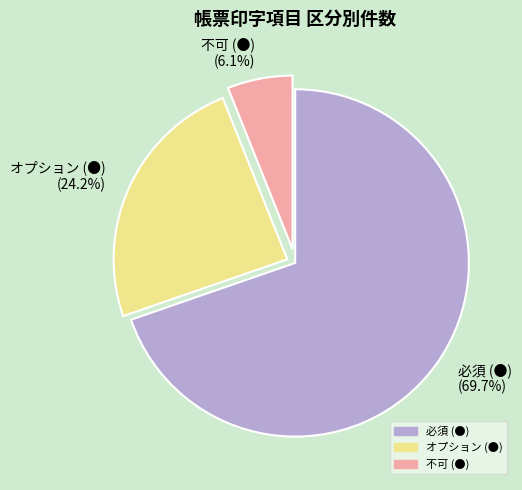

What portion of the pie excludes 必須 (●)?

30.3%